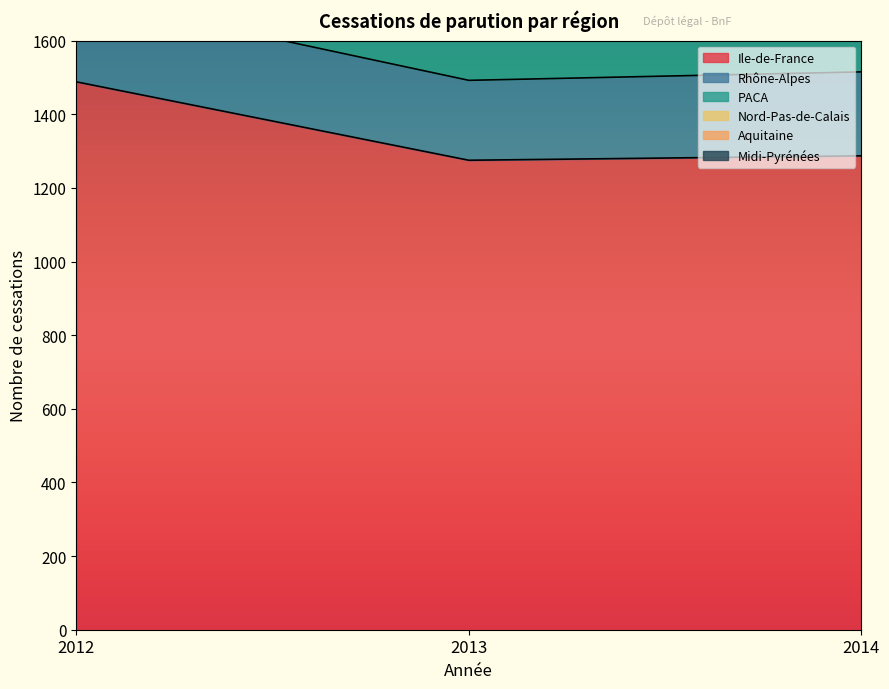

Between 2013 and 2014, which series saw the biggest shift?

PACA